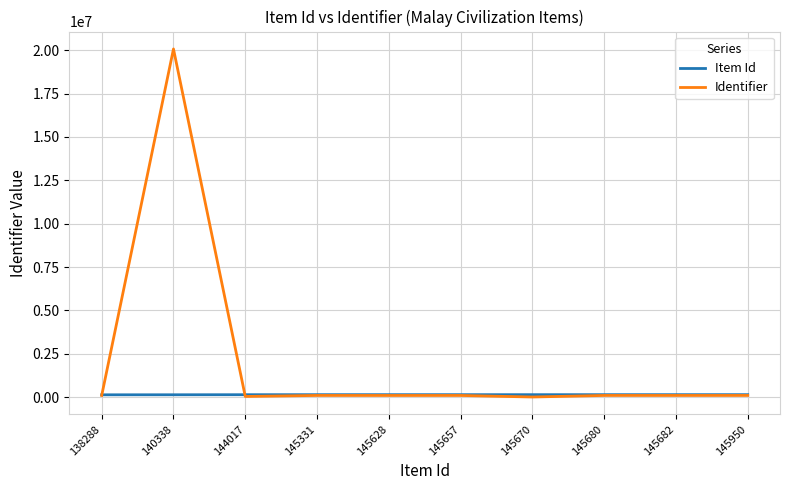

The Identifier series shows 20072428 at 140338. True or false?

True